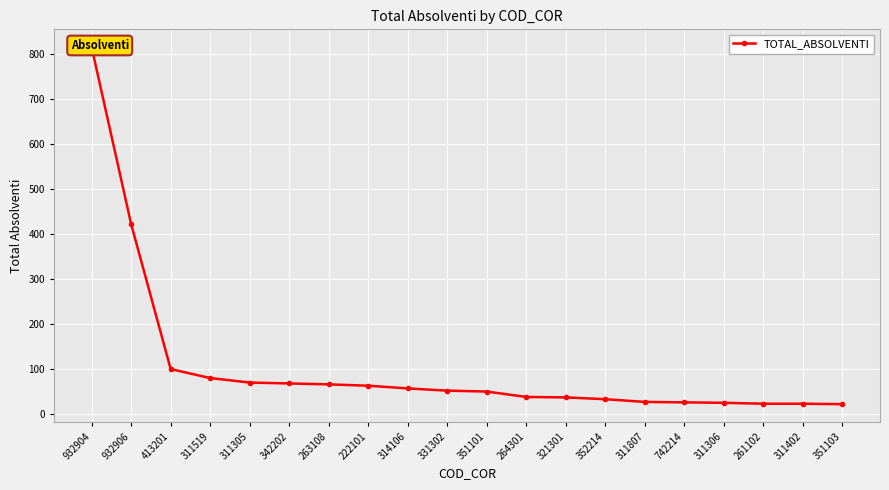

What is the sum of the values at 352214 and 932904?

848